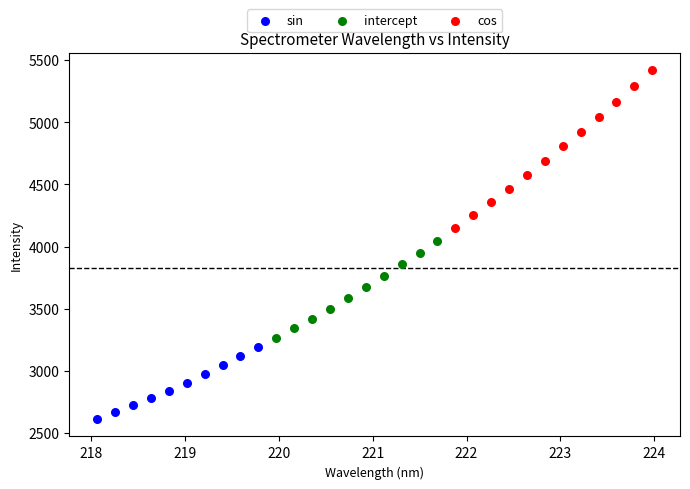

Which series contains the highest Y value?

cos